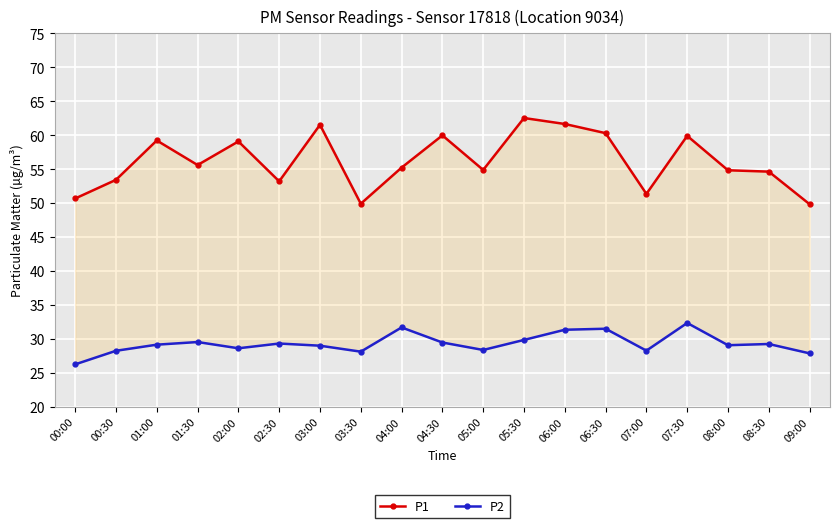

List the series in order of their overall mean, highest first.

P1, P2